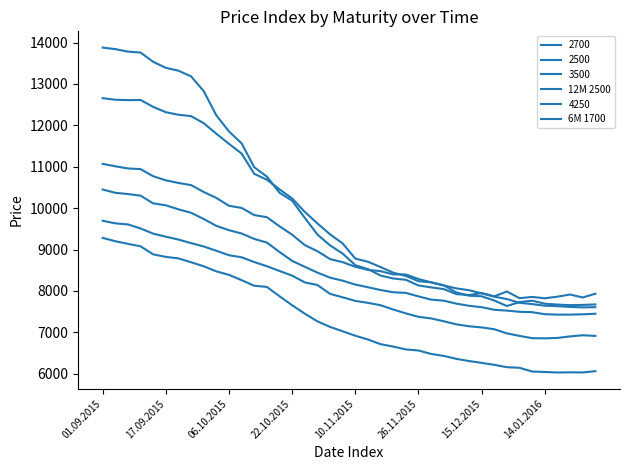

At which category is the sum across all series the highest?

01.09.2015